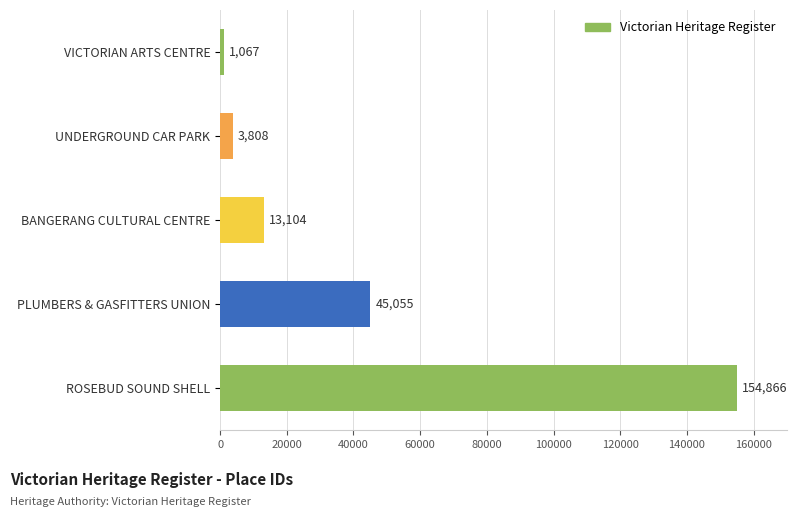

How many data points are less than 13104?

2